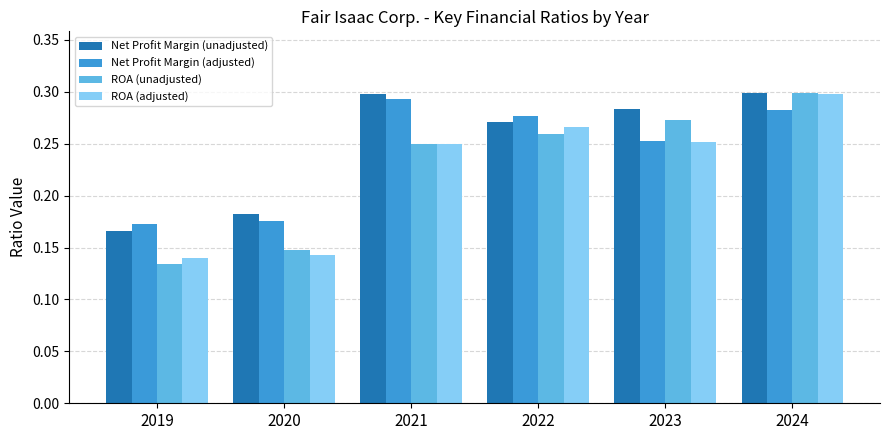

How many bars are there in total?

24